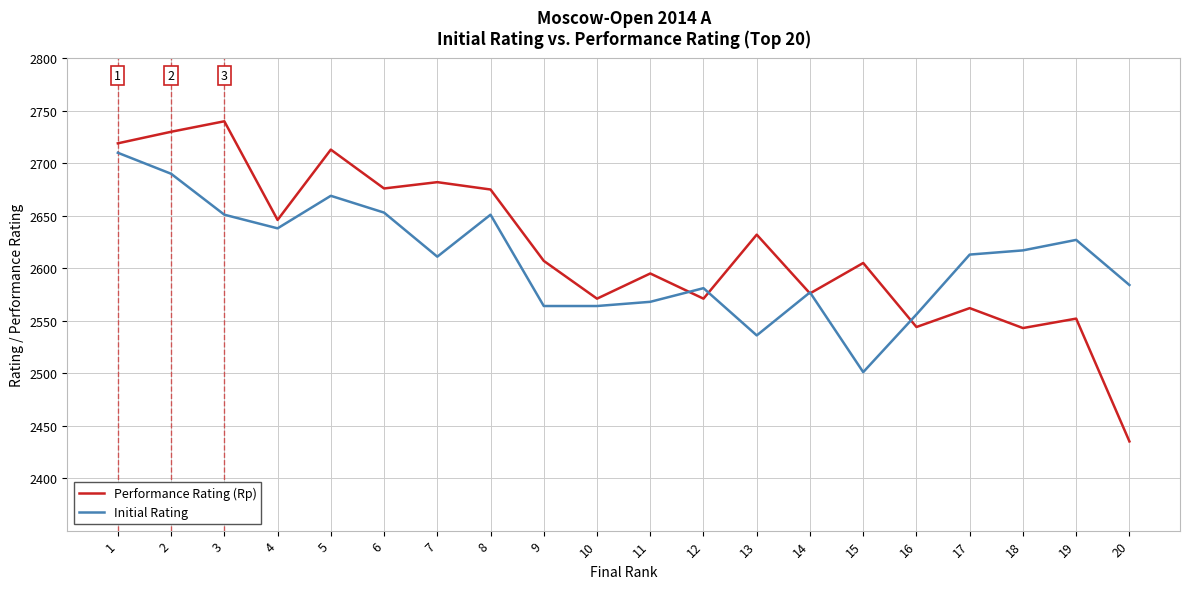

Which category has the lowest value in the Performance Rating (Rp) series?

20